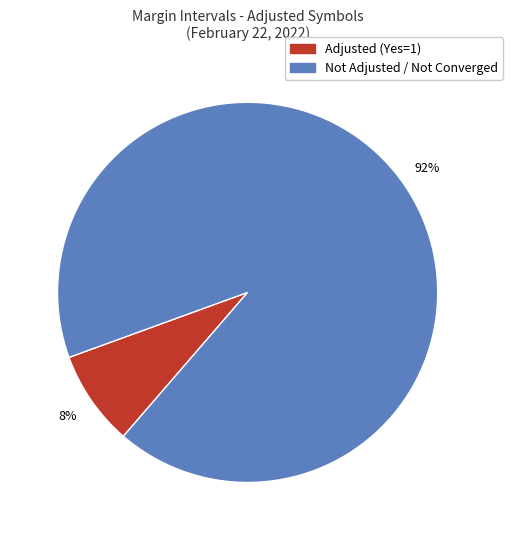

Rank the categories by value from highest to lowest.

Not Adjusted / Not Converged, Adjusted (Yes=1)